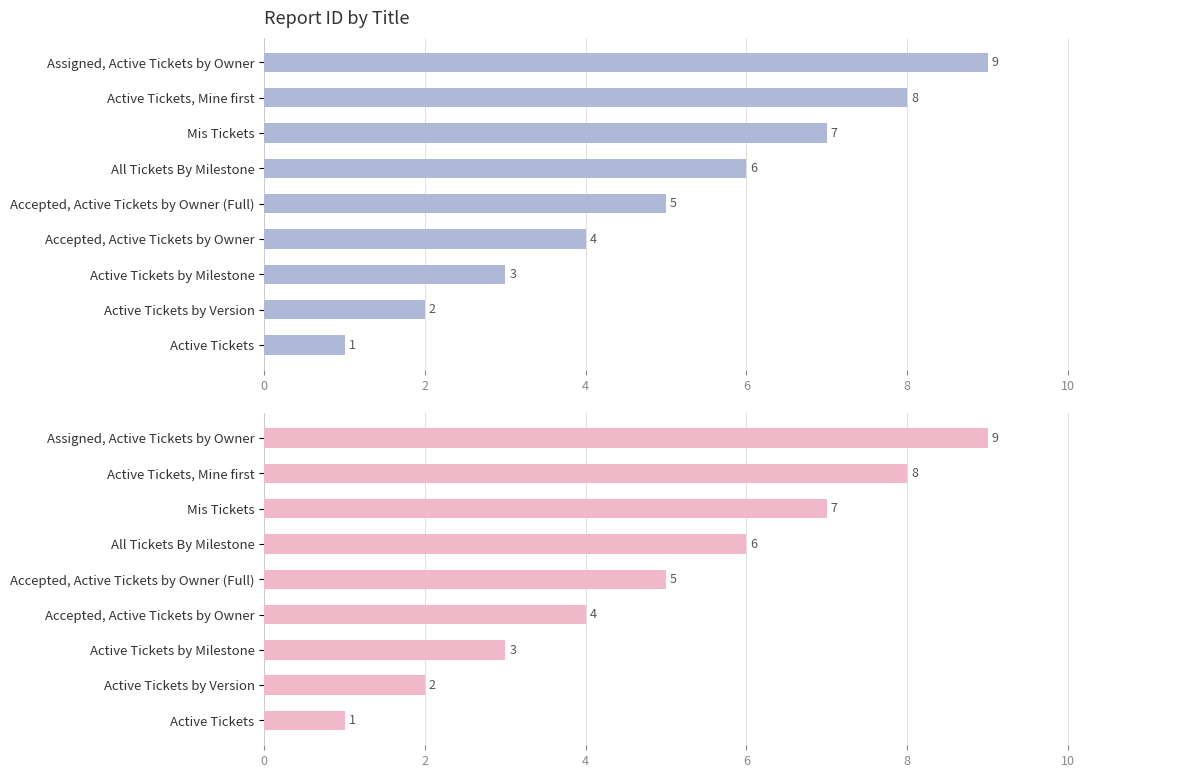

What is the sum of all values?

45